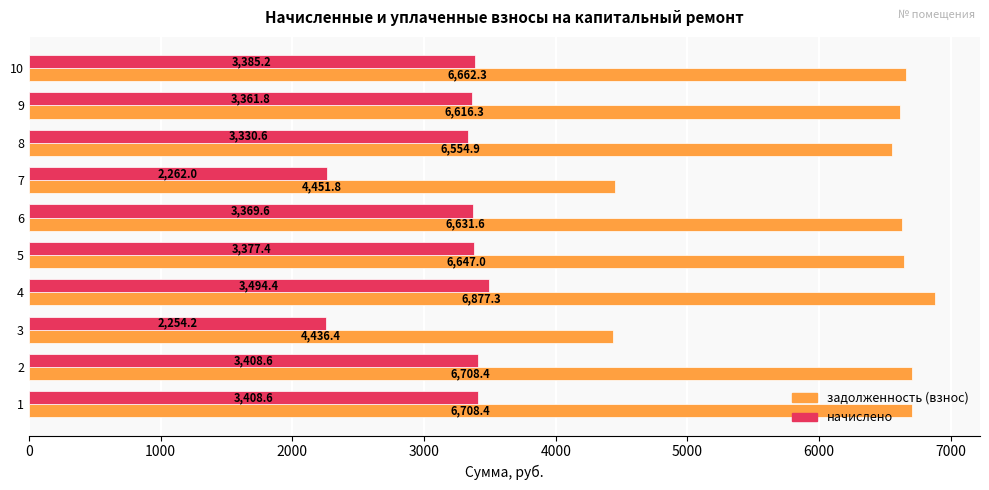

Is it true that задолженность (взнос) equals 1785.7 at 10?

False